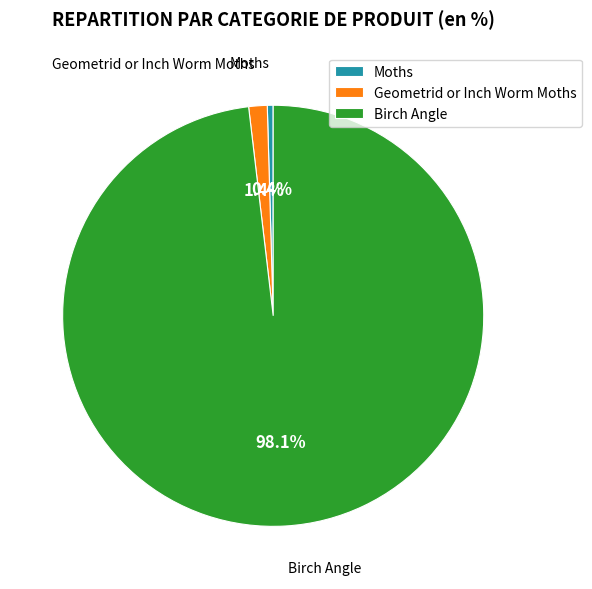

Count the number of slices in the pie.

3